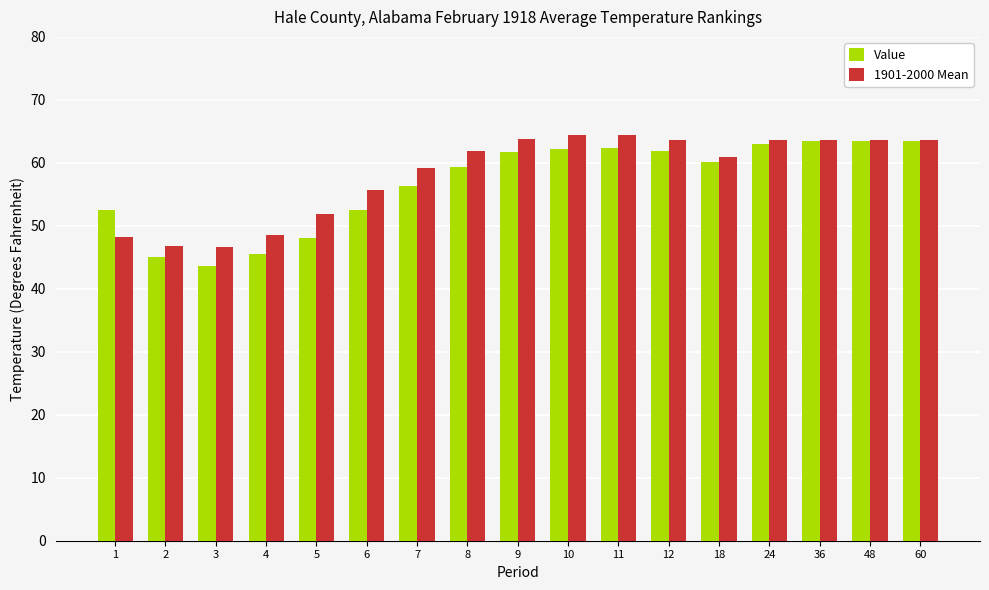

What is the sum of all Value values?

964.9